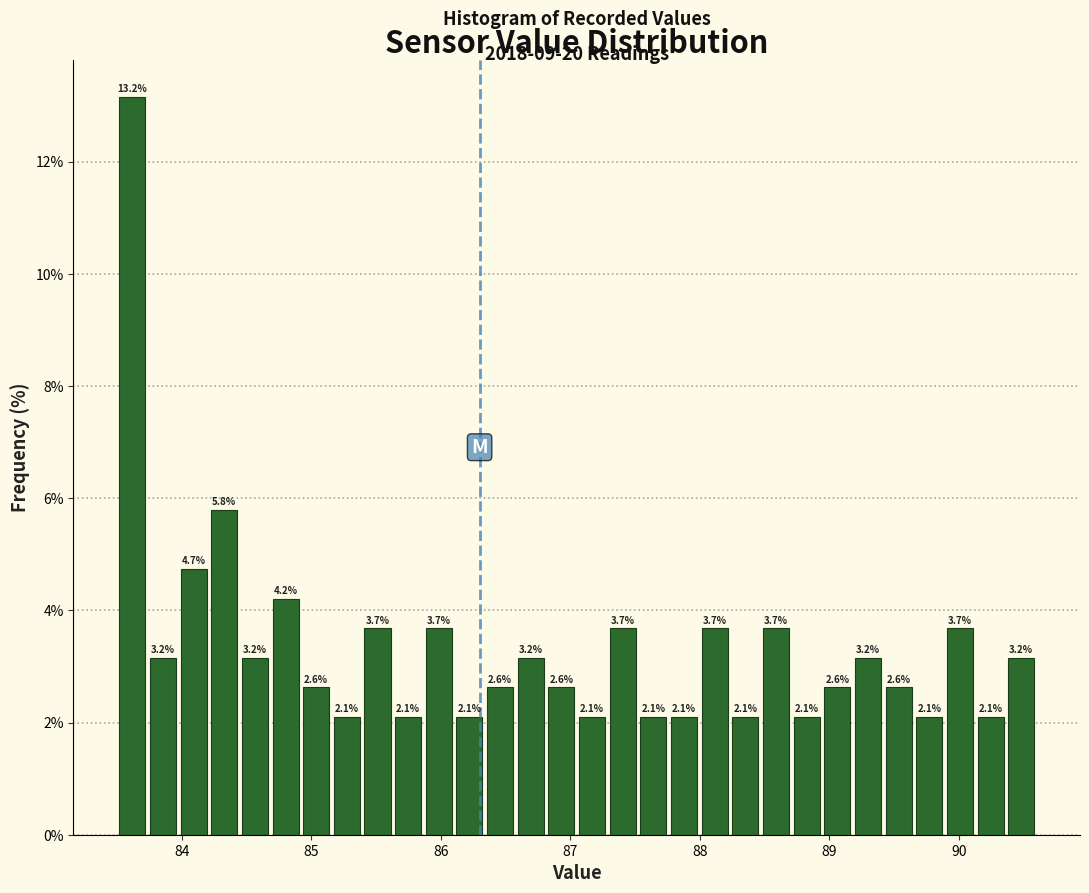

Around what value on the x-axis is the tallest bar? Give the approximate position of its centre, as read against the axis.

83.6